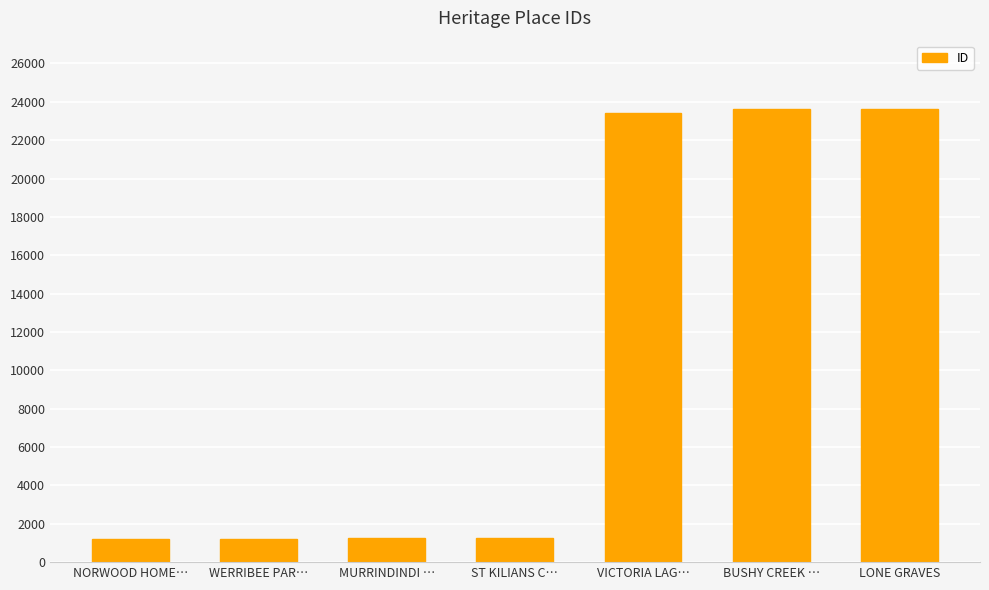

What is the smallest value displayed?

1185